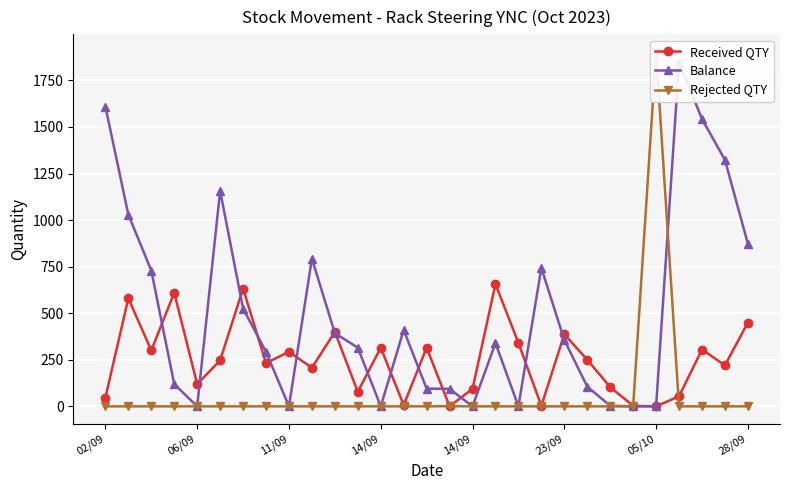

Rank the series by their average value, from highest to lowest.

Balance, Received QTY, Rejected QTY